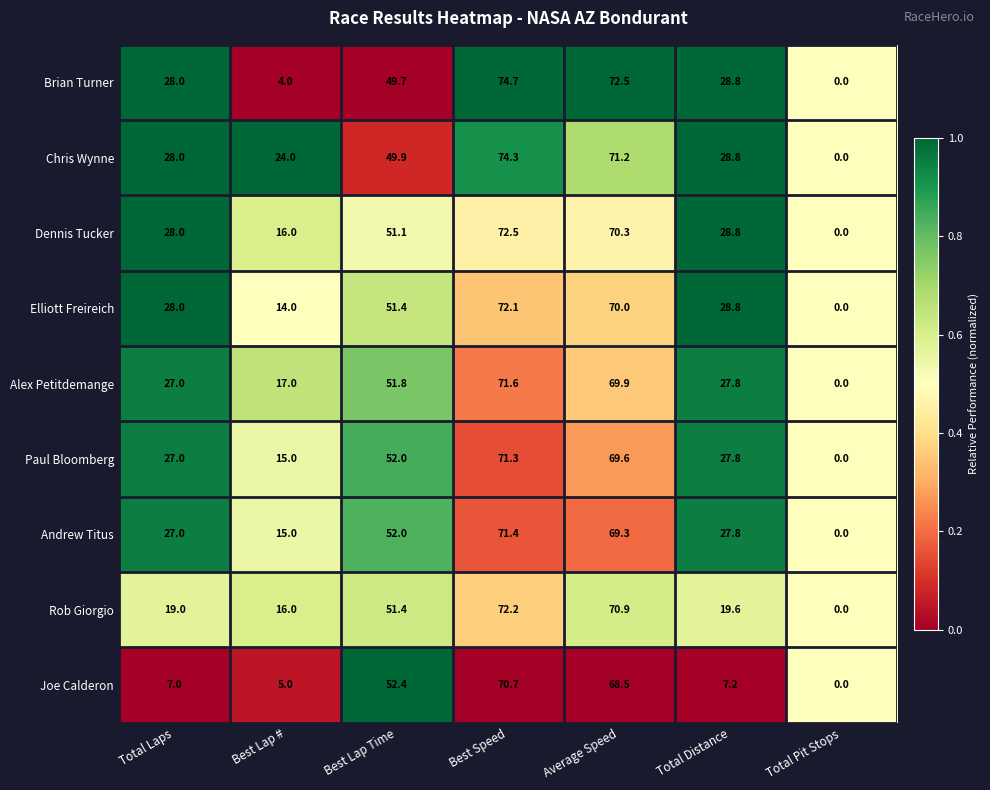

What value does the Dennis Tucker series have at Total Distance?

28.8